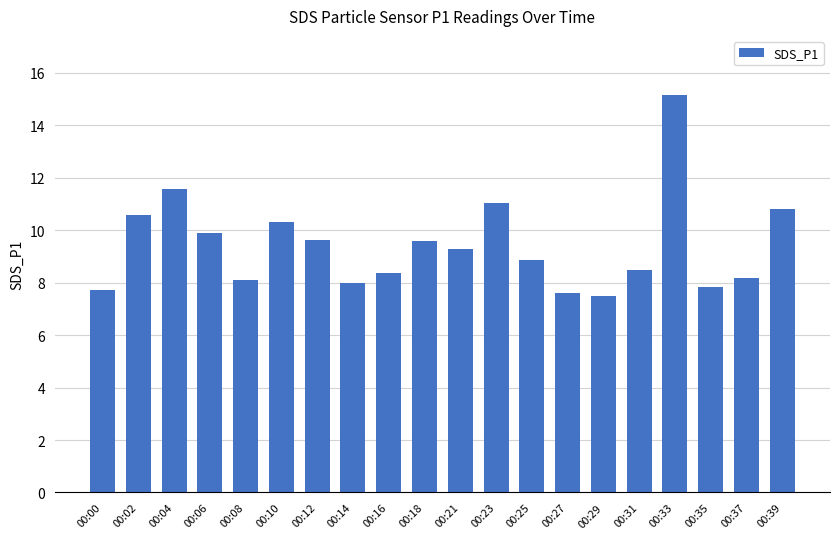

What is the difference between the second highest and second lowest values?

4.0